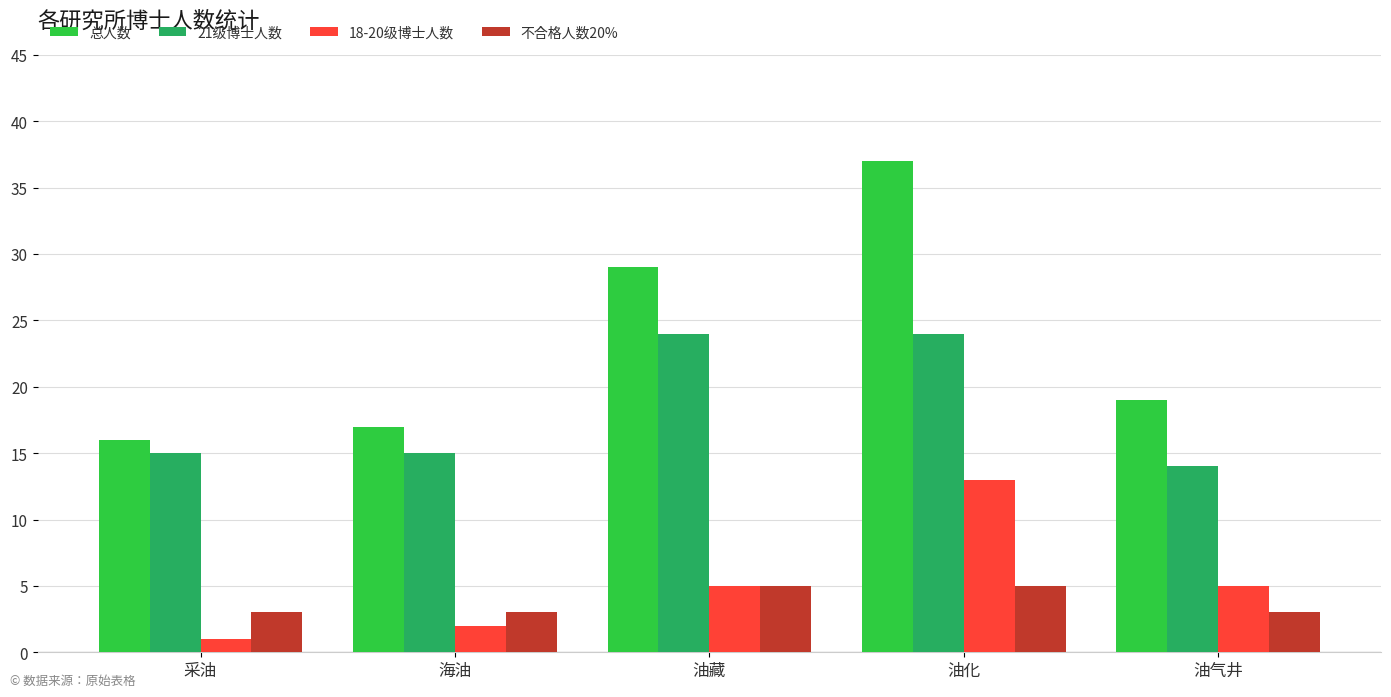

Reading left to right, transcribe all the data shown in this chart.

总人数: 16	17	29	37	19
21级博士人数: 15	15	24	24	14
18-20级博士人数: 1	2	5	13	5
不合格人数20%: 3	3	5	5	3